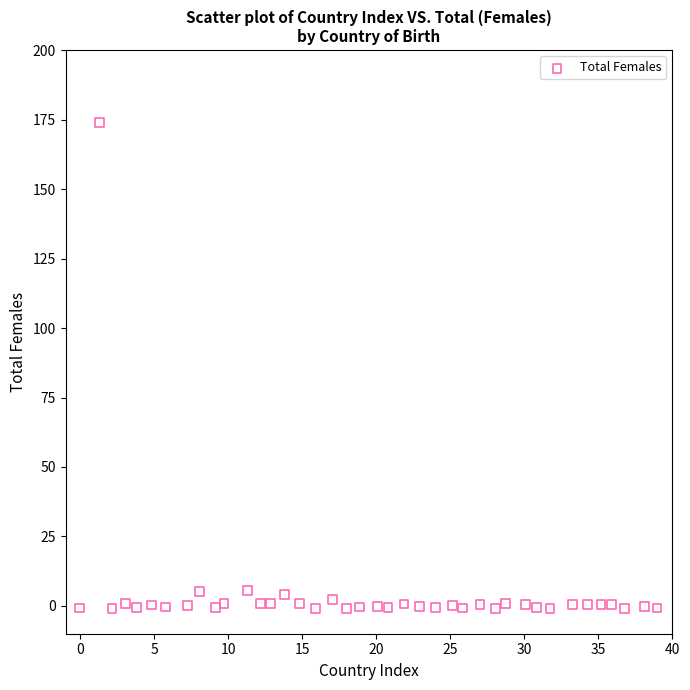

What is the range of X values (max minus min)?

39.0